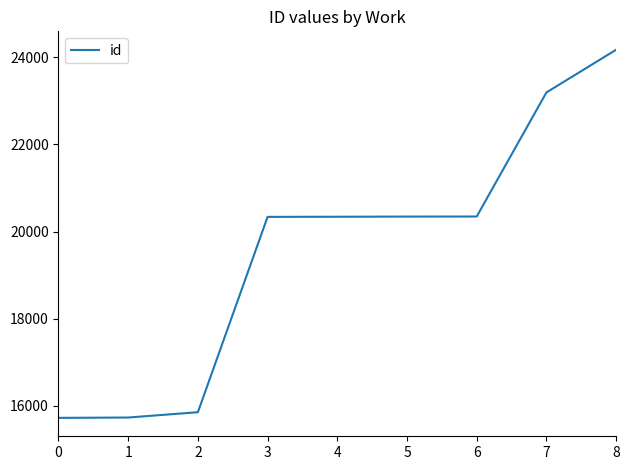

What is the change in value from 2 to 4?

+4486